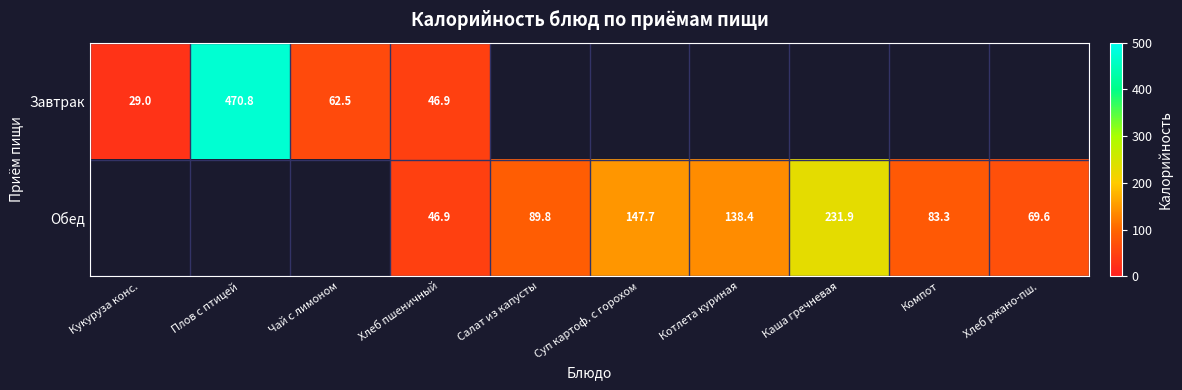

The Завтрак series shows 470.8 at Плов с птицей. True or false?

True